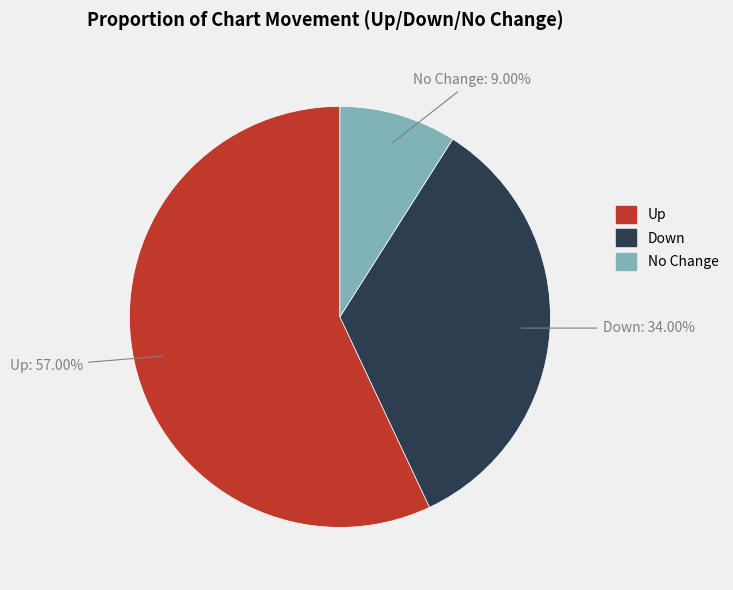

Does any single category account for the majority?

Yes